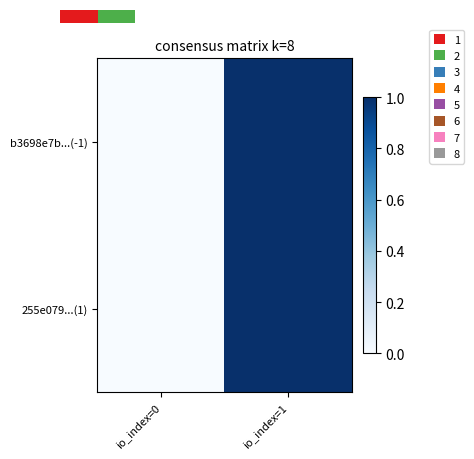

Rank the categories by 255e079...(1) value from highest to lowest.

io_index=1, io_index=0